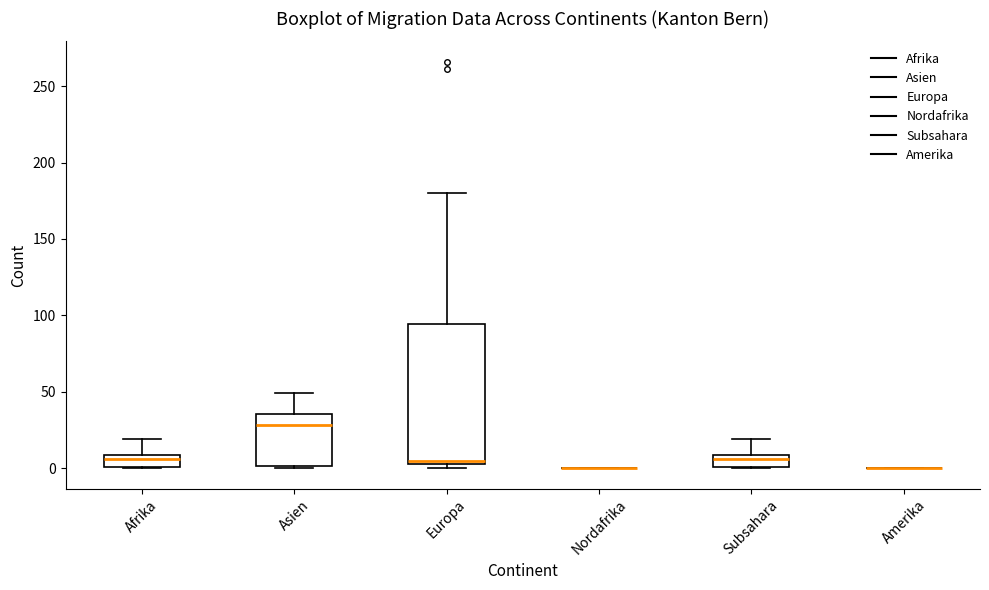

Where does the median line of the box for Asien sit on the y-axis? The values are not printed on the chart, so give them approximately, as read against the axis.

30